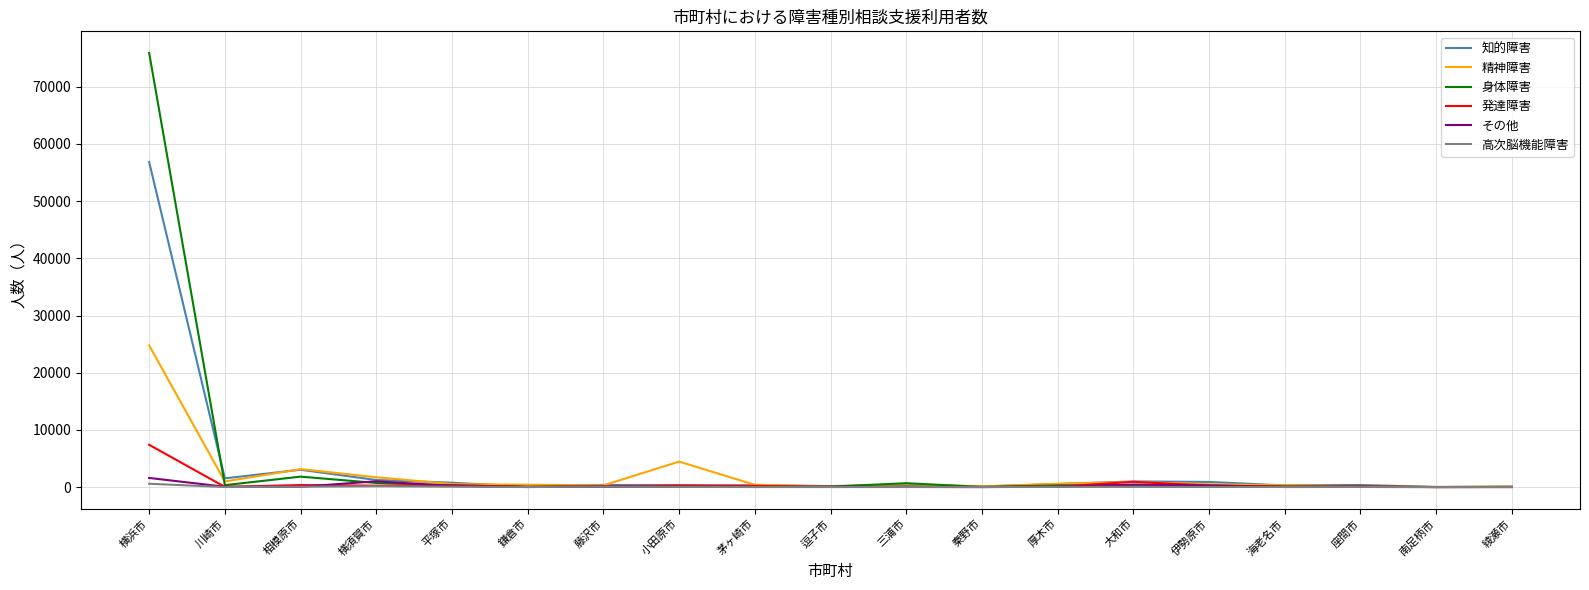

Is this an area chart (filled region under the line)?

No